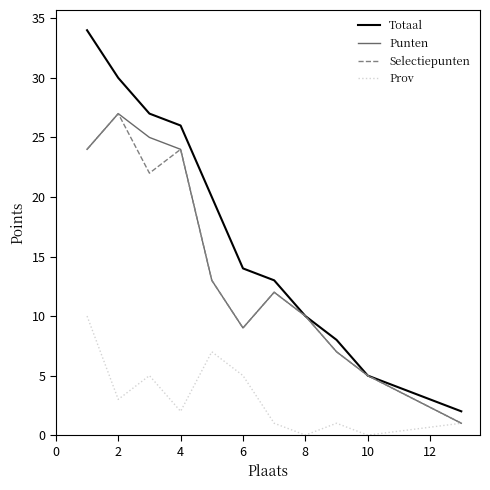

Which series has the largest total across all categories?

Totaal